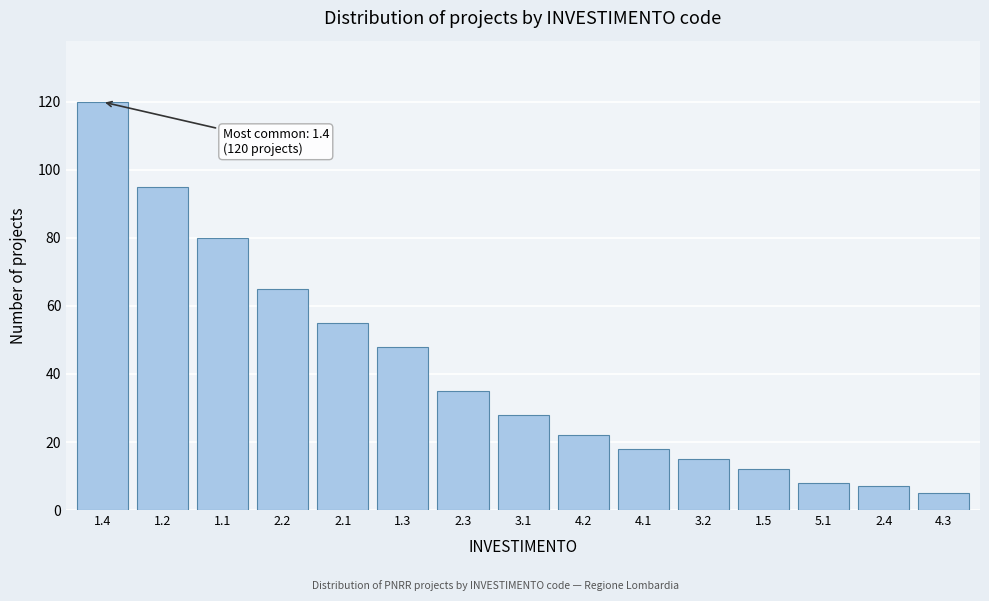

Reading left to right, transcribe all the data shown in this chart.

1.4=120	1.2=95	1.1=80	2.2=65	2.1=55	1.3=48	2.3=35	3.1=28	4.2=22	4.1=18	3.2=15	1.5=12	5.1=8	2.4=7	4.3=5